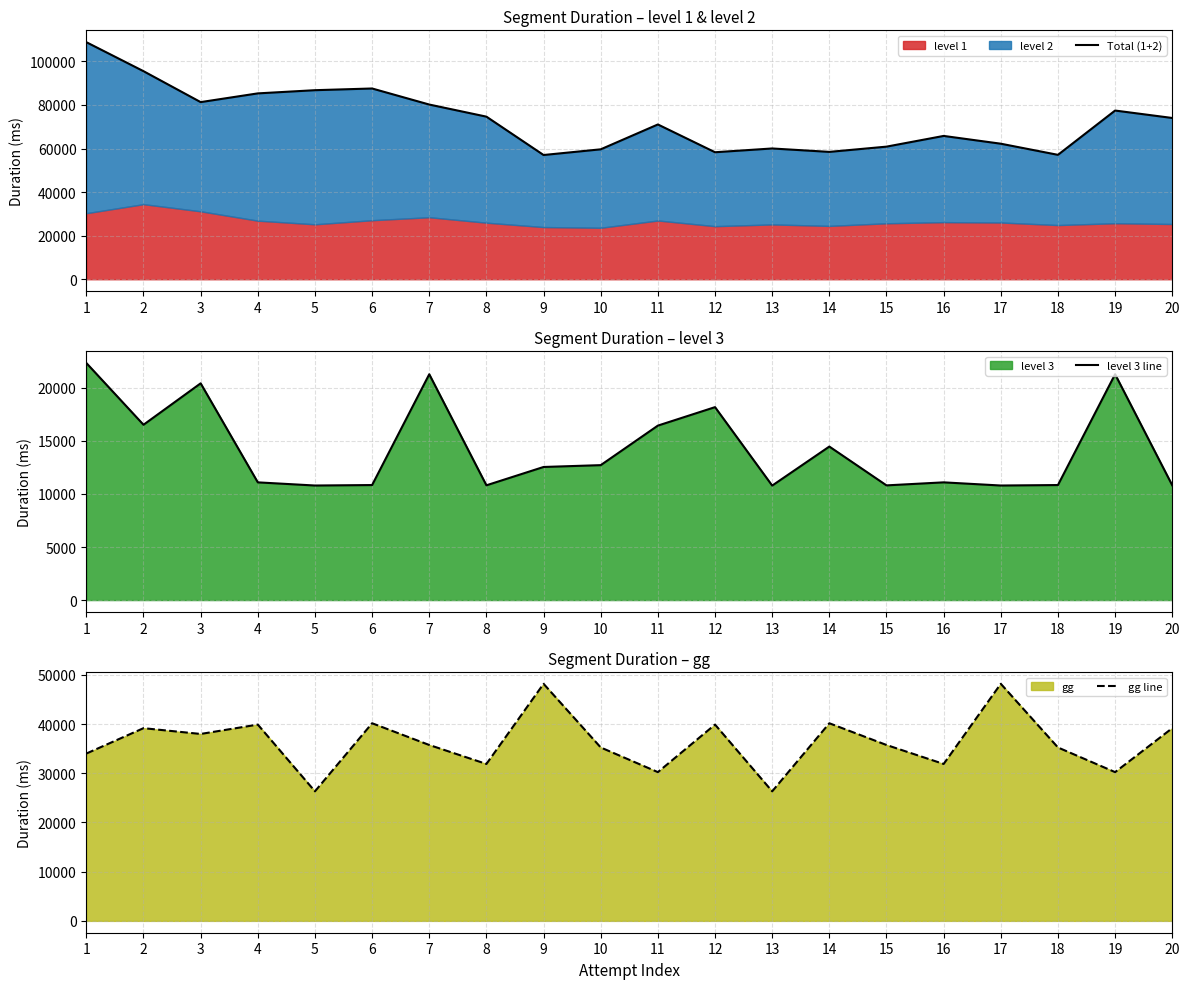

True or false: gg line and level 3 line intersect in this chart.

False